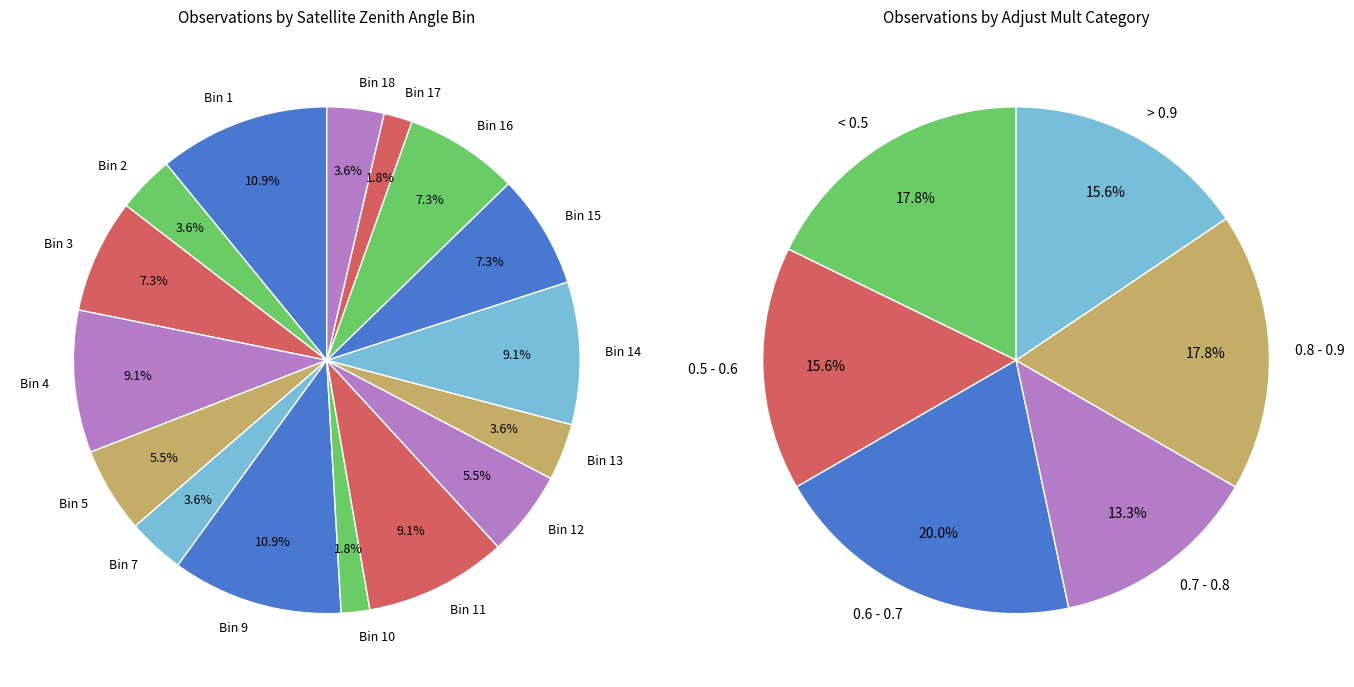

Approximately how many times larger is the value at 4.0 compared to 1.0?

0.9